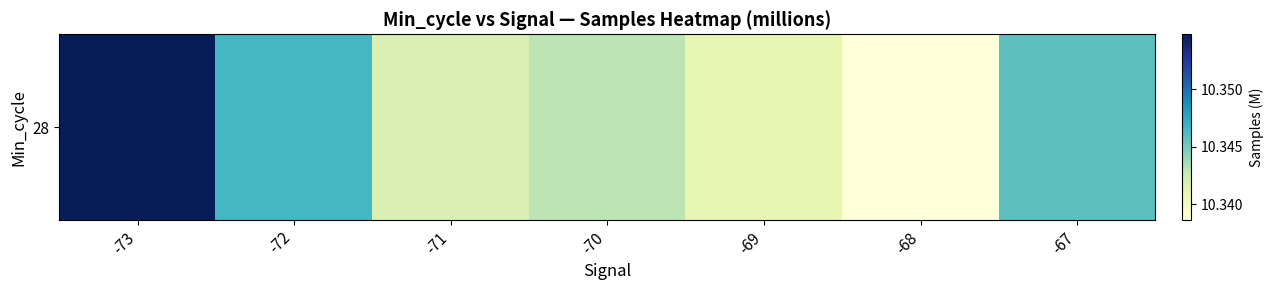

Approximately how many times larger is the value at -70 compared to -67?

1.0